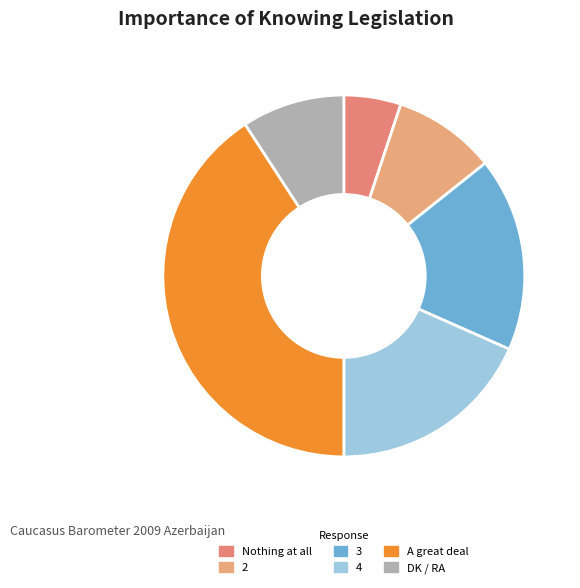

Between 3 and DK / RA, which is larger?

3